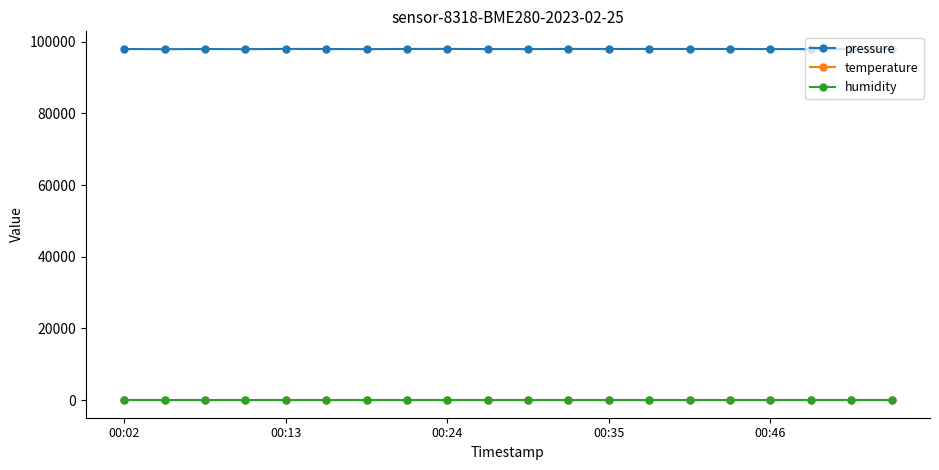

What is the maximum value shown in the chart?

97966.1